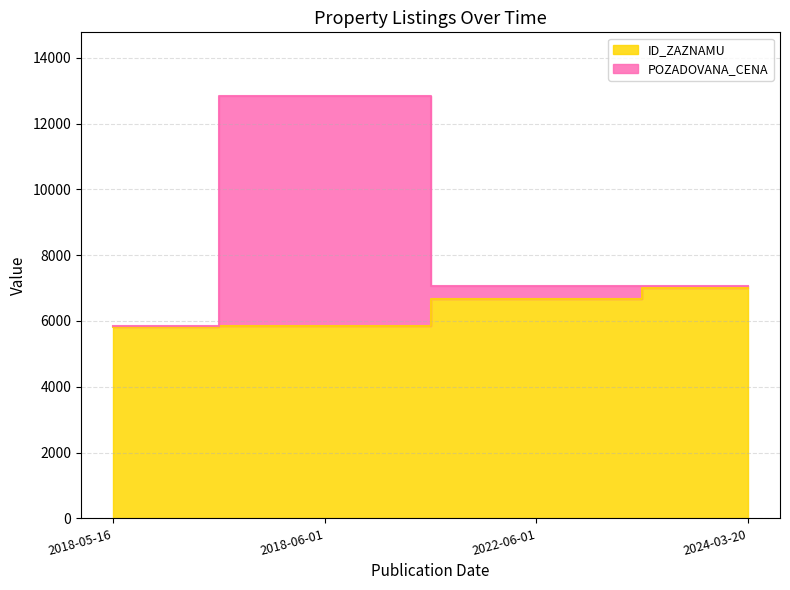

What is the spread (max minus min) of values at 2018-05-16?

8.0